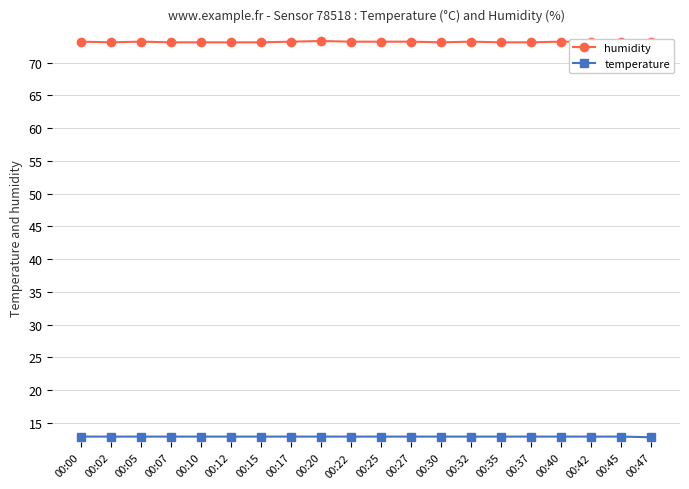

Which series has the largest total across all categories?

humidity